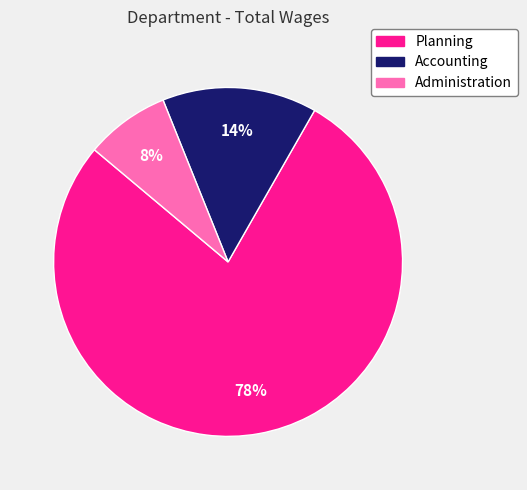

Which category has the smallest portion of the pie?

Administration